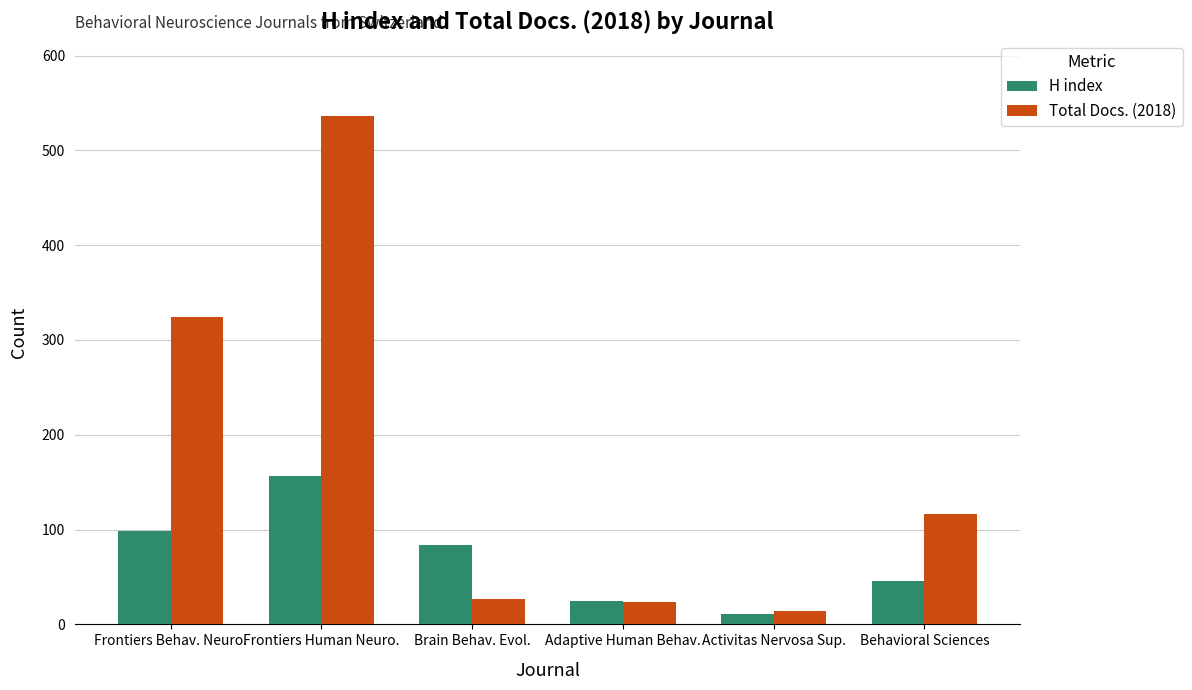

Reading right to left, transcribe all the data shown in this chart.

H index: 46	11	25	84	157	99
Total Docs. (2018): 116	14	24	27	536	324